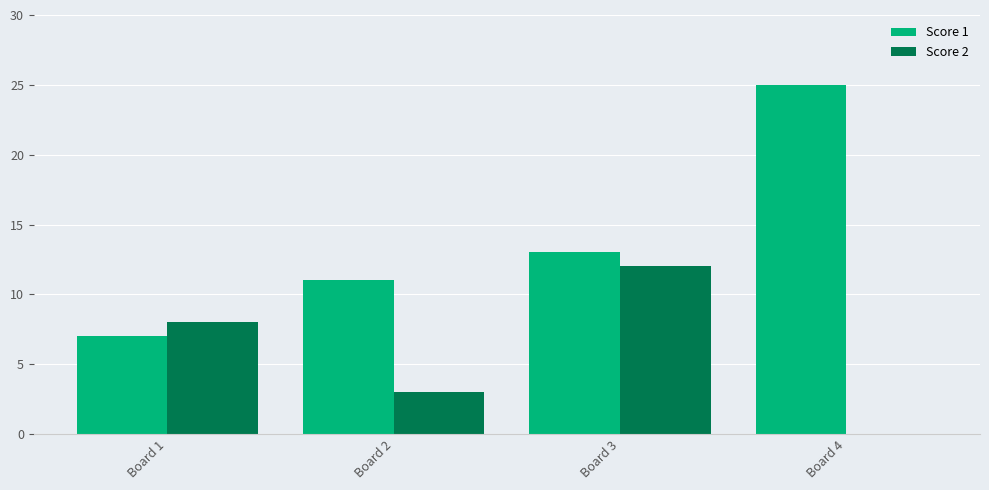

Are the bars horizontal?

No